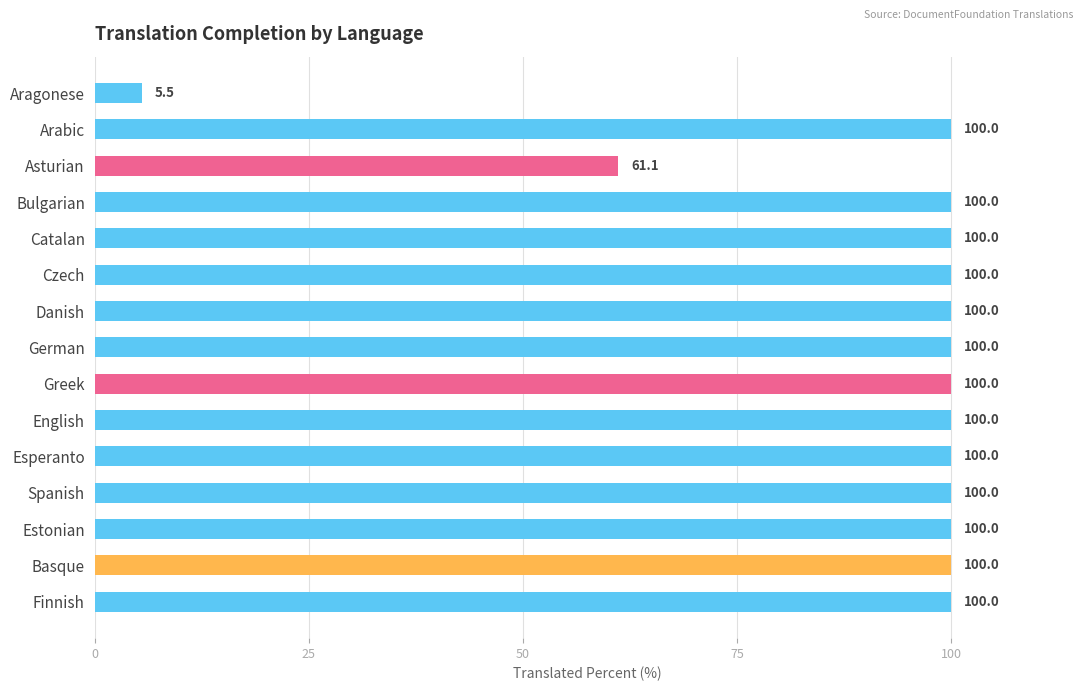

What is the greatest value displayed?

100.0